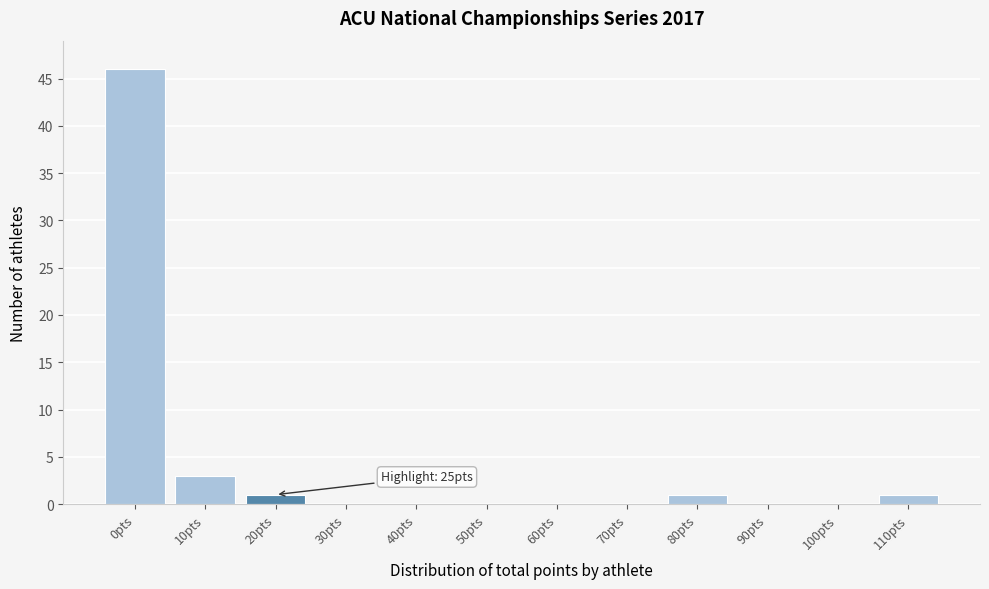

Reading left to right, extract all data points from this chart.

0pts=46	10pts=3	20pts=1	30pts=0	40pts=0	50pts=0	60pts=0	70pts=0	80pts=1	90pts=0	100pts=0	110pts=1